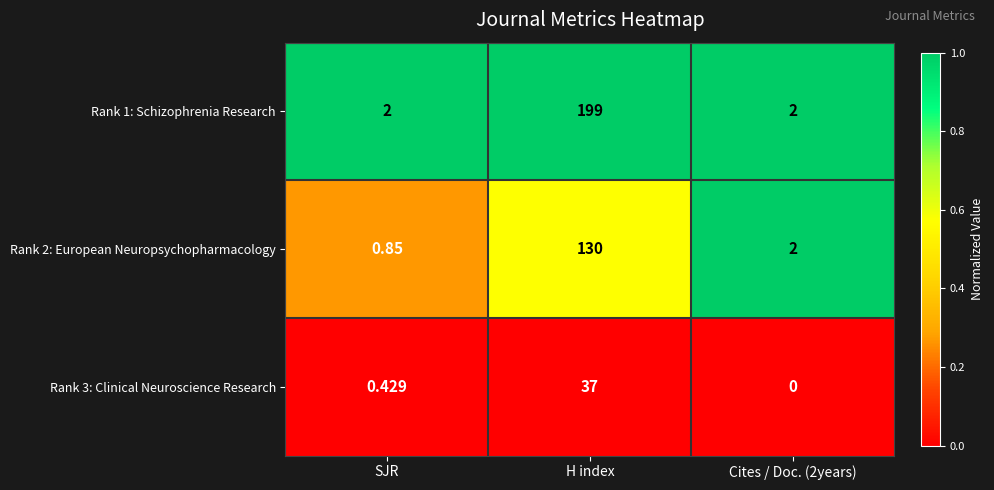

At which category is the sum across all series the highest?

H index